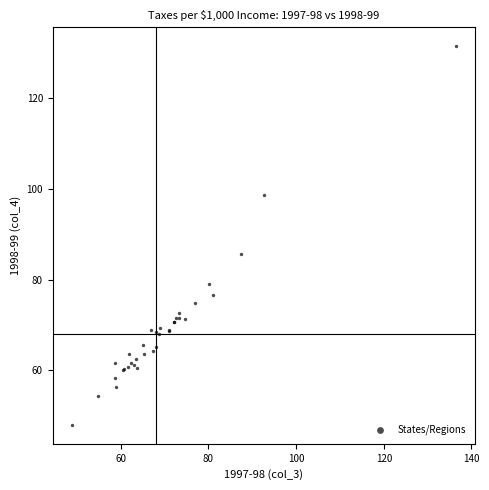

What Y value in the scatter plot is closest to 89?

85.6